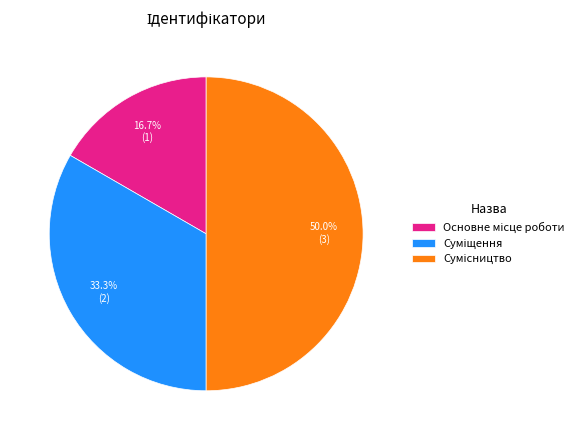

What is the smallest slice in the pie chart?

Основне місце роботи